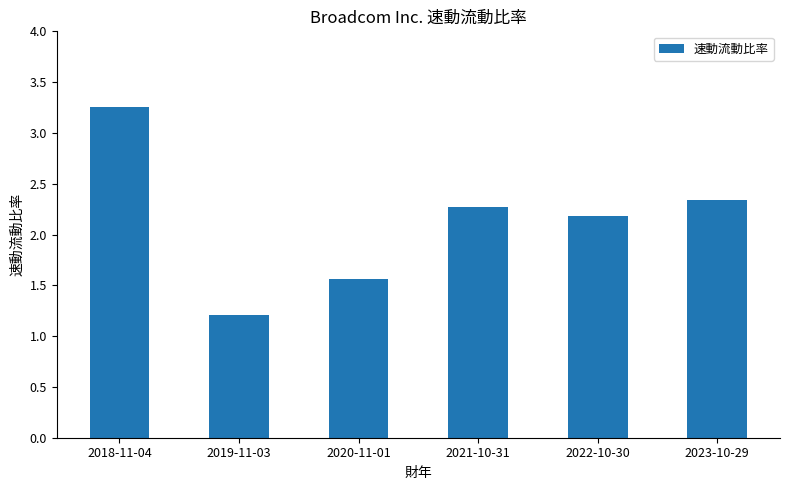

At which category does the chart reach its peak across all series?

2018-11-04